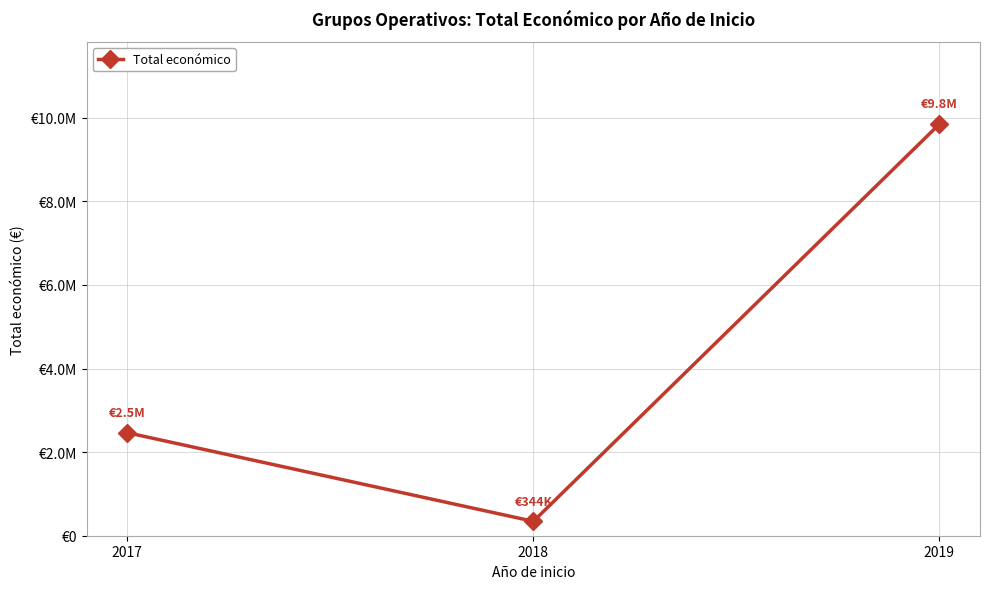

Rank the categories by value from lowest to highest.

2018, 2017, 2019